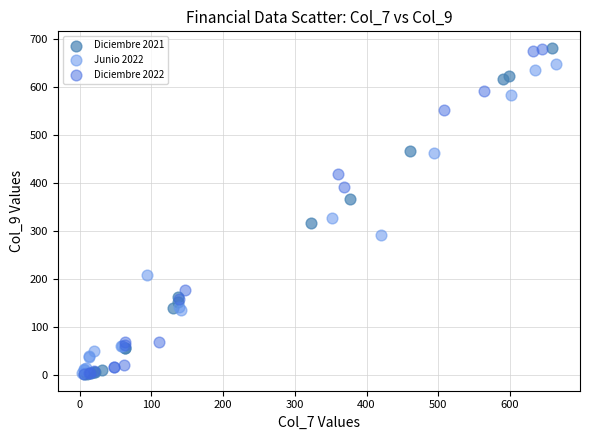

What are all the series names shown in the legend?

Diciembre 2021, Junio 2022, Diciembre 2022